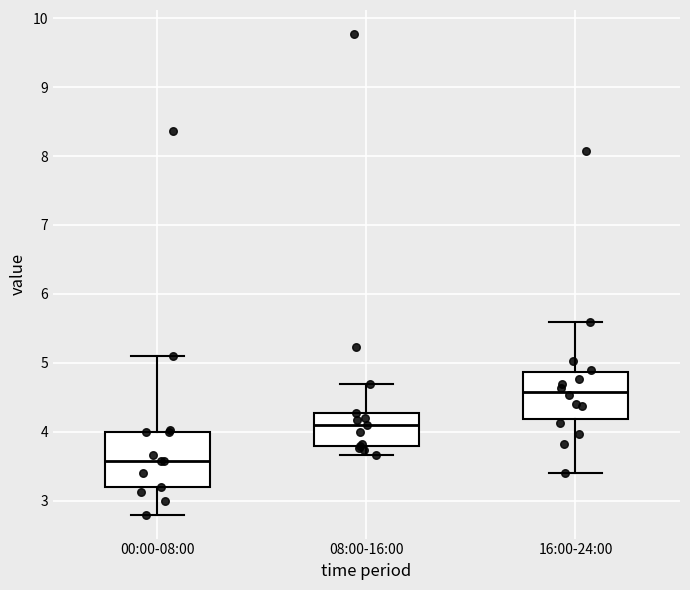

Reading left to right, read every box against the y-axis: the position of its median line, the range the box covers, and the ends of its whiskers. The values are not printed on the chart, so give them approximately, as read against the axis.

00:00-08:00: median 3.6, box 3.2 to 4.0, whiskers 2.8 to 5.1
08:00-16:00: median 4.1, box 3.8 to 4.3, whiskers 3.7 to 4.7
16:00-24:00: median 4.6, box 4.2 to 4.9, whiskers 3.4 to 5.6